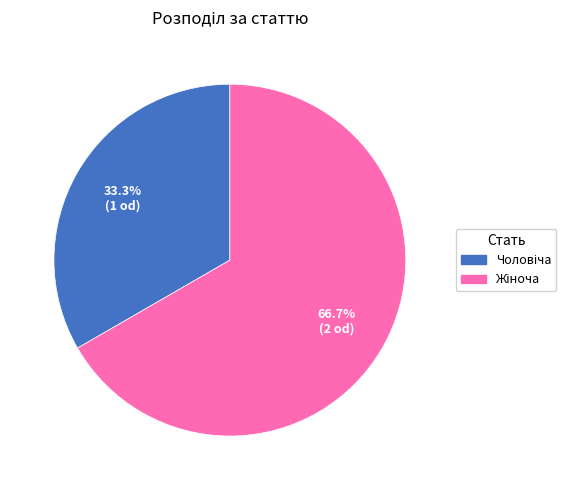

Is there any slice that represents more than half of the pie?

Yes